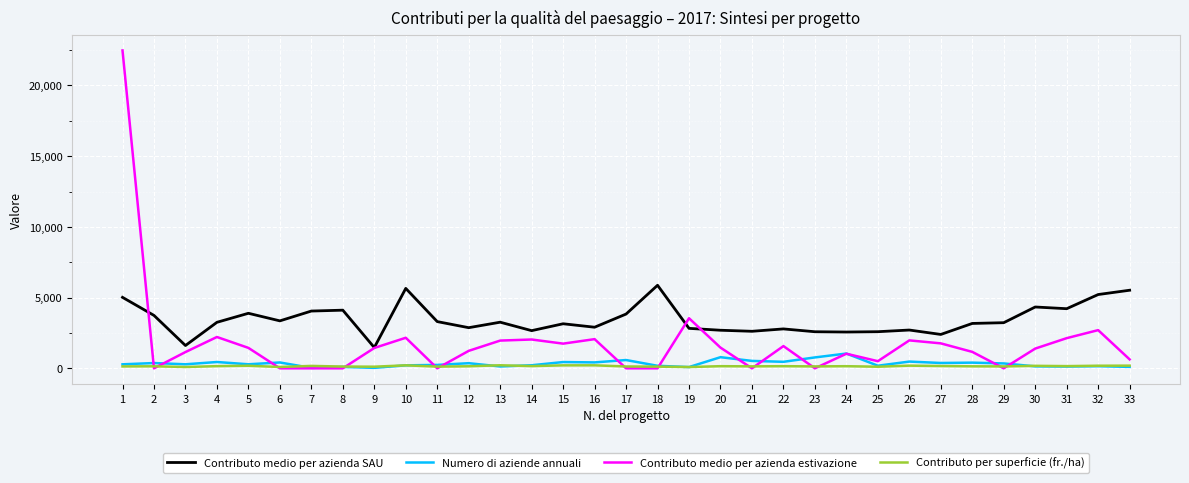

How many distinct data groups are displayed?

4